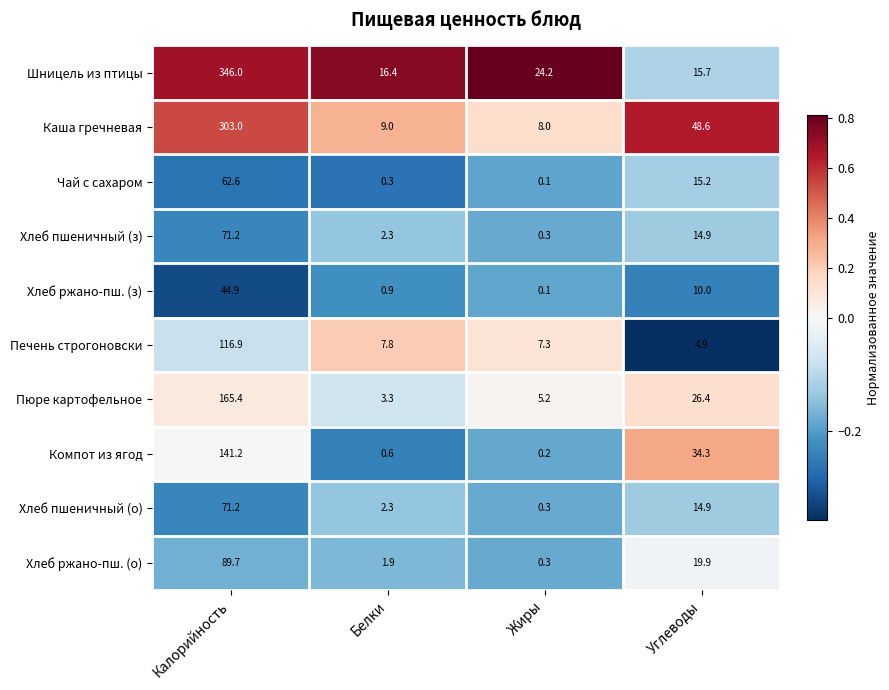

The Каша гречневая series shows 86.1 at Калорийность. True or false?

False